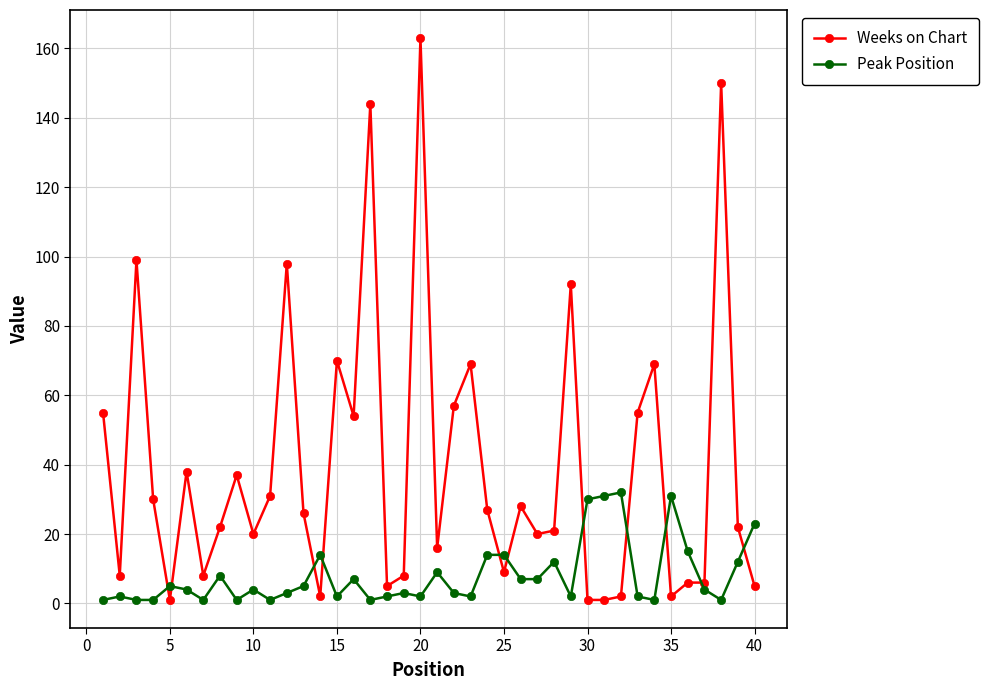

What are all the series names shown in the legend?

Weeks on Chart, Peak Position